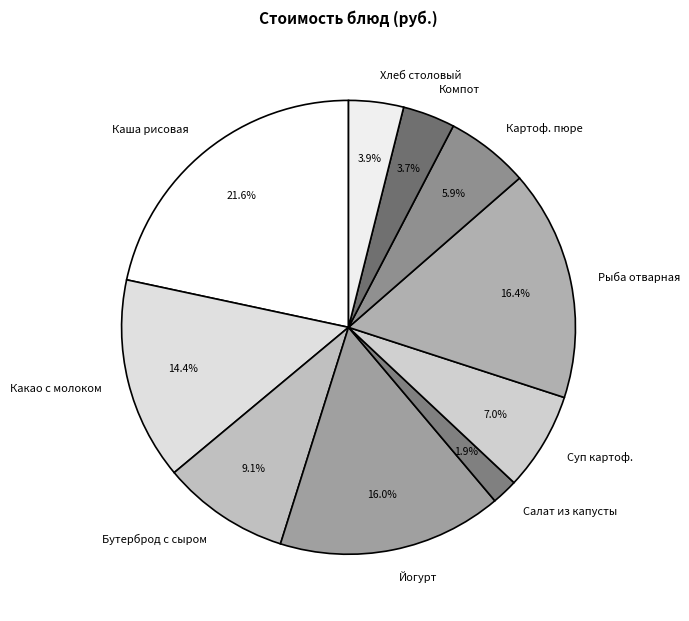

How many slices are in this pie chart?

10